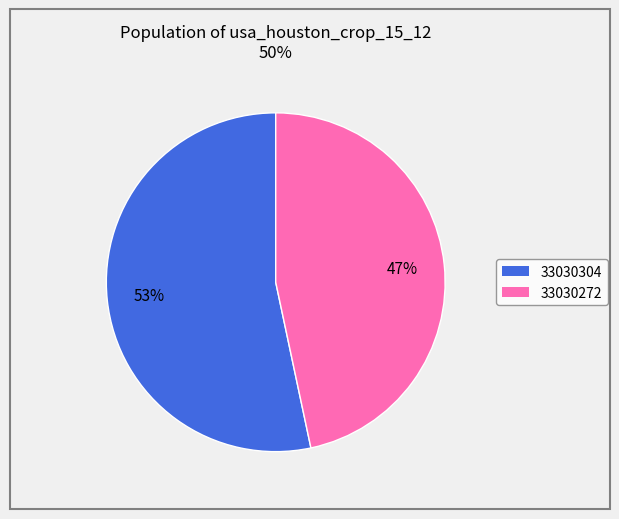

Is 33030304 the majority of the pie?

Yes